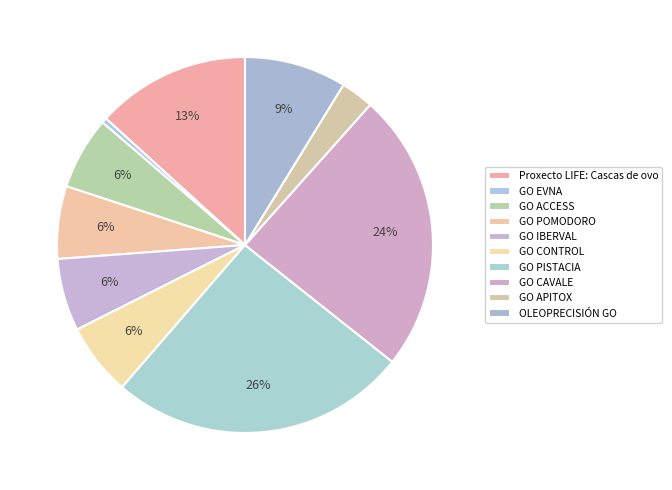

How many slices are in this pie chart?

10